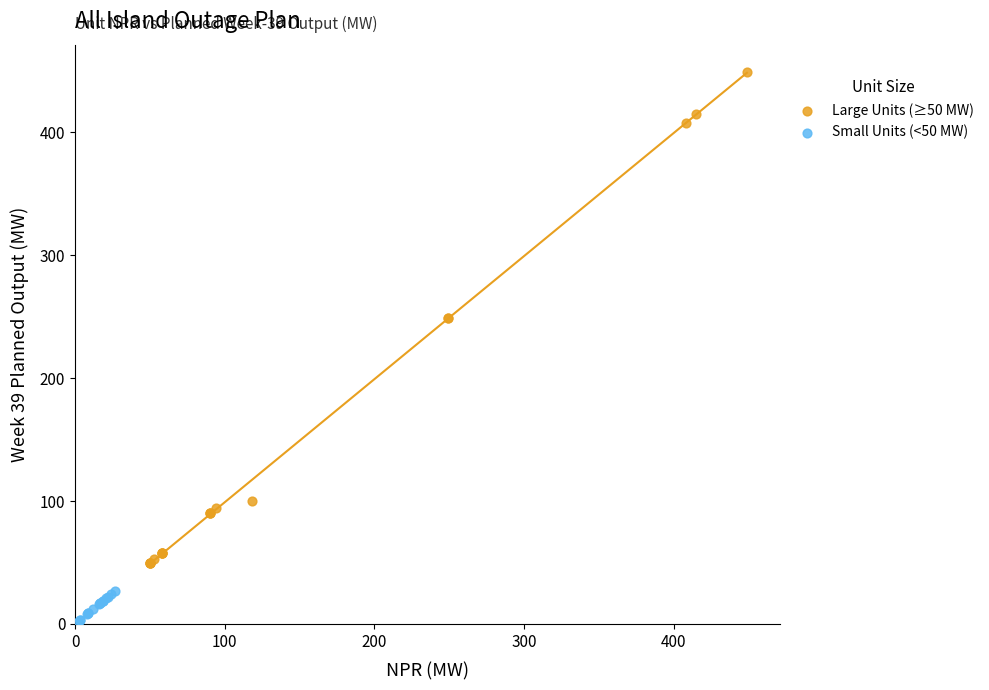

What are all the series names shown in the legend?

Large Units (≥50 MW), Small Units (<50 MW)